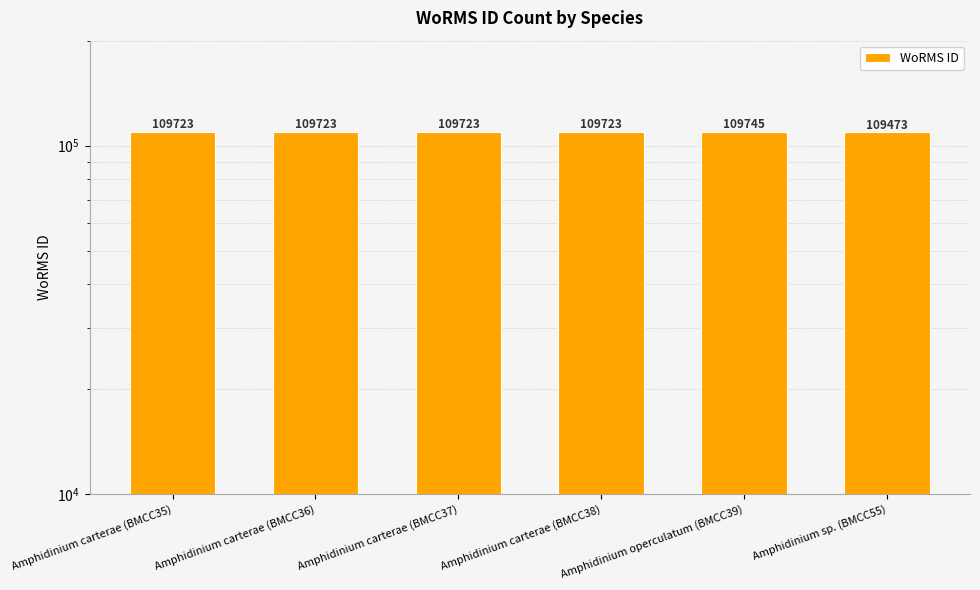

How many data points does each series have?

6